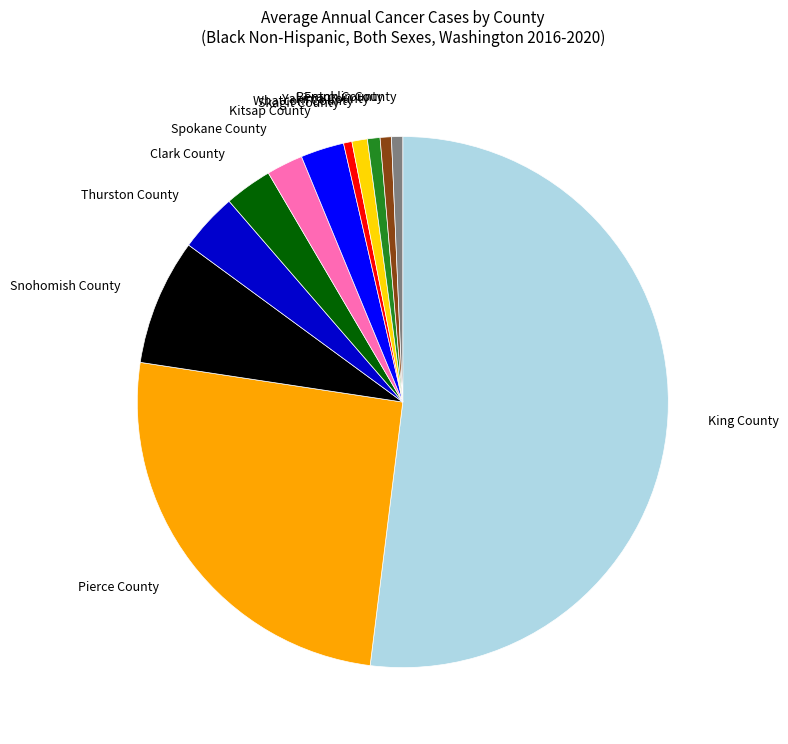

Approximately how many times larger is the value at Skagit County compared to Yakima County?

0.7